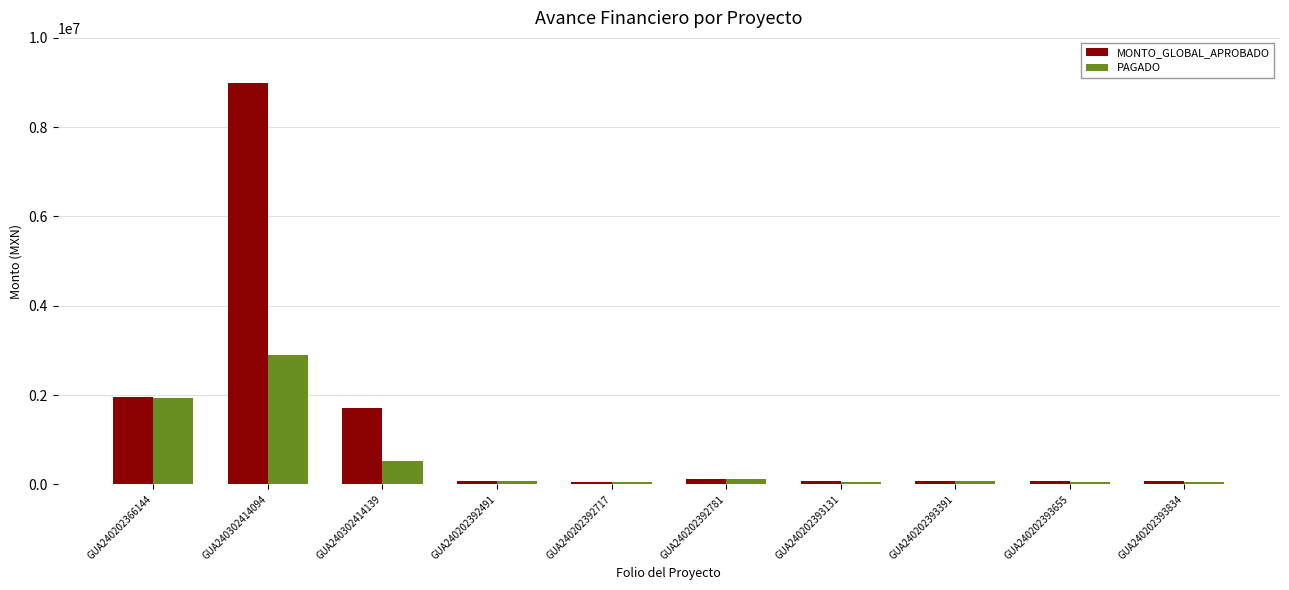

What is the difference between the second highest and second lowest values in the PAGADO series?

1865905.6